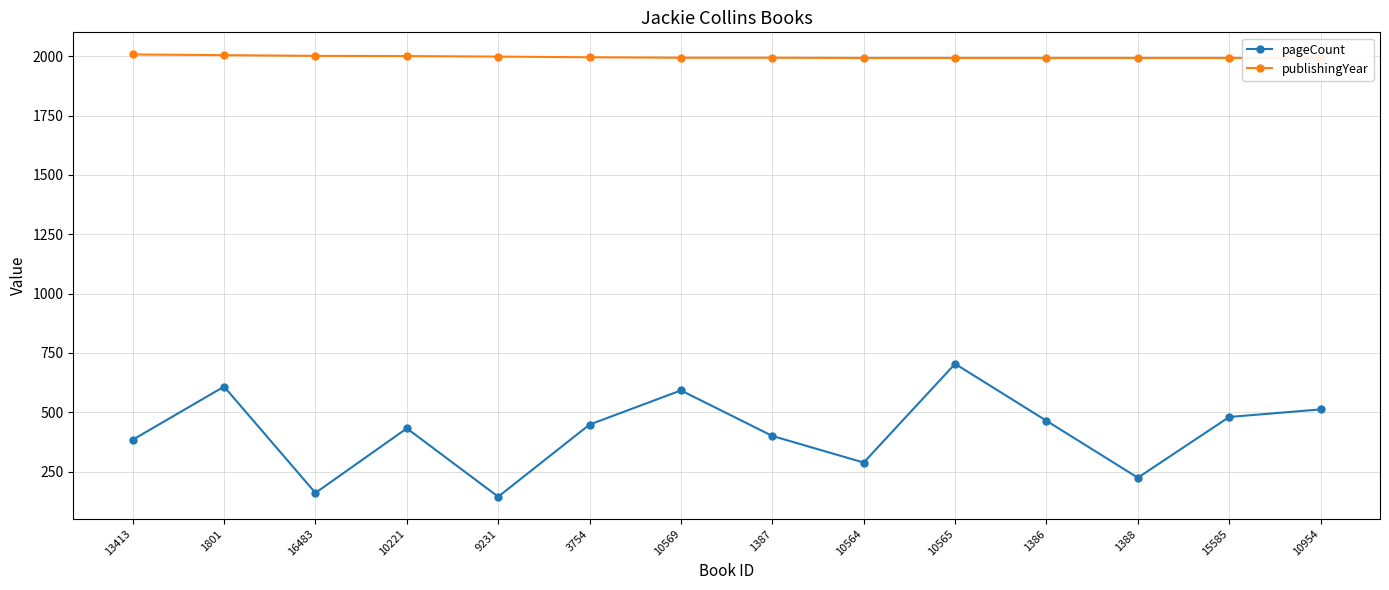

What is the label of the 13th point from the left?

15585